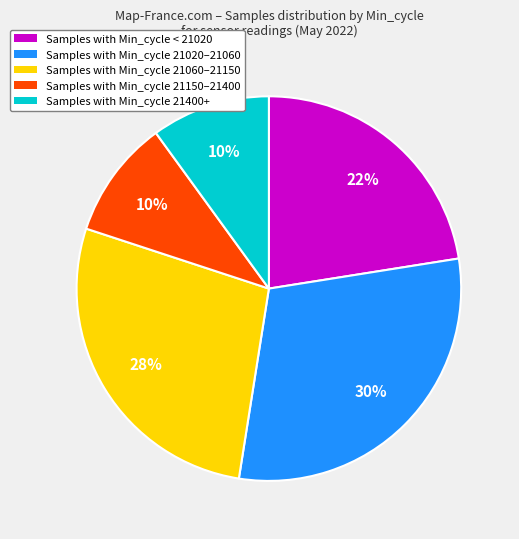

Is there a majority slice in this chart?

No